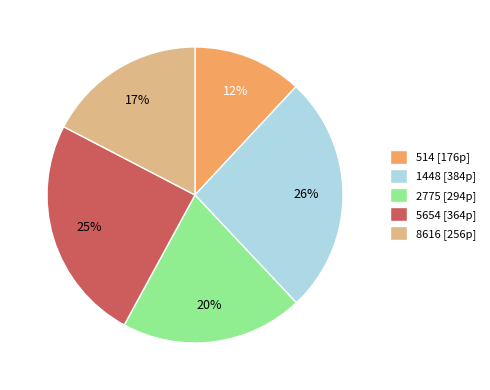

To the nearest percent, what is the difference between the 1448 and 5654 slice percentages?

1%